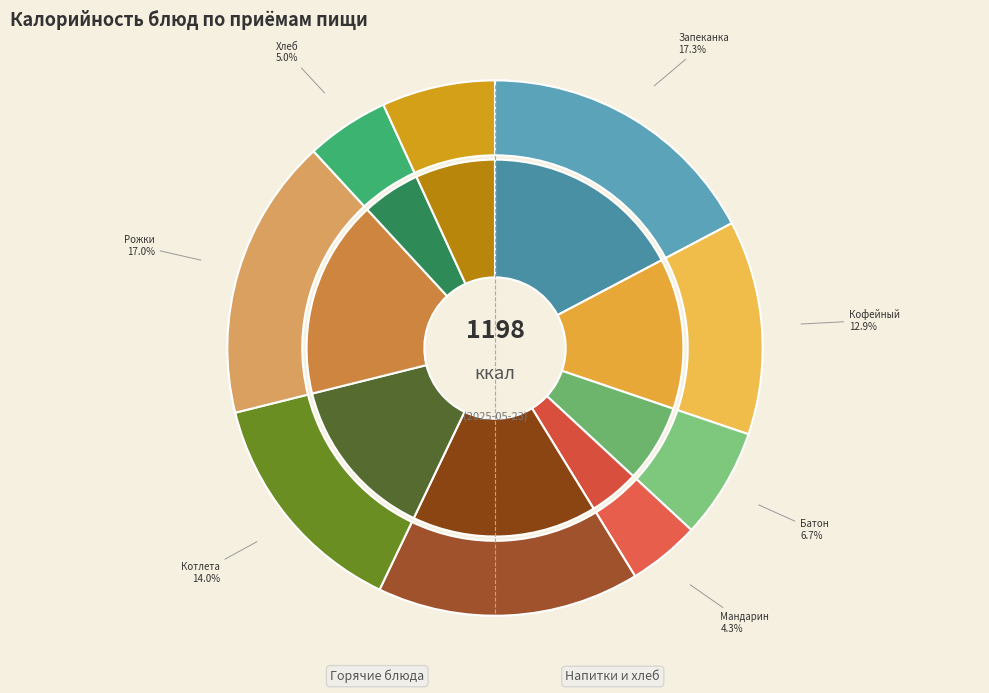

Count the number of slices in the pie.

9